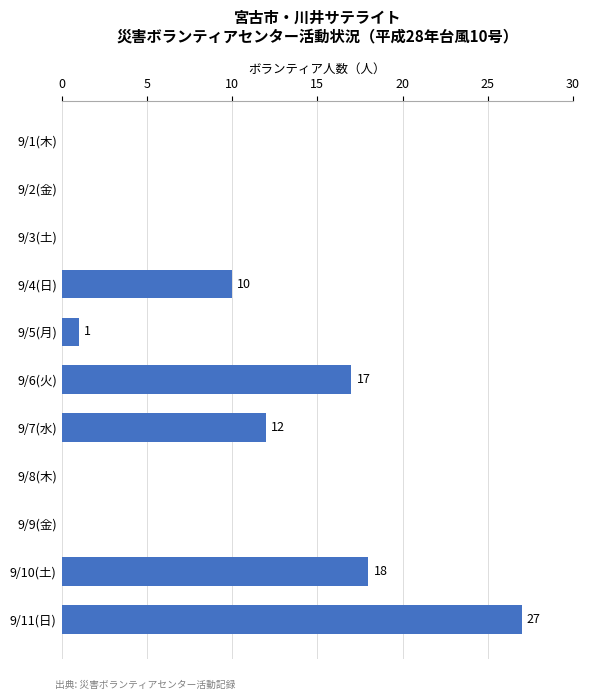

True or false: the data shows 39 at 9/11(日).

False